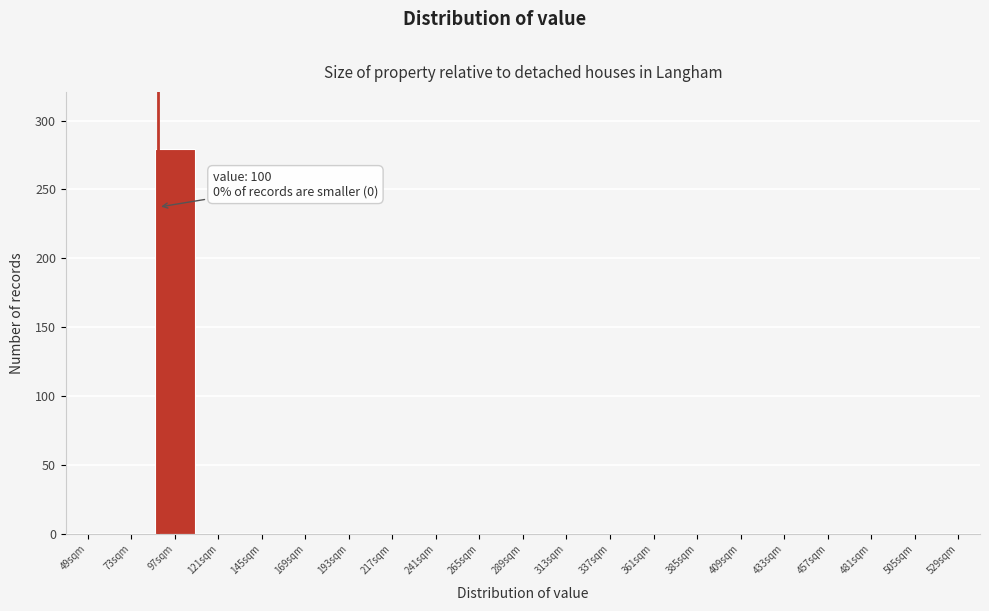

Reading right to left, what are all the values shown in this chart?

529sqm=0	505sqm=0	481sqm=0	457sqm=0	433sqm=0	409sqm=0	385sqm=0	361sqm=0	337sqm=0	313sqm=0	289sqm=0	265sqm=0	241sqm=0	217sqm=0	193sqm=0	169sqm=0	145sqm=0	121sqm=0	97sqm=279	73sqm=0	49sqm=0